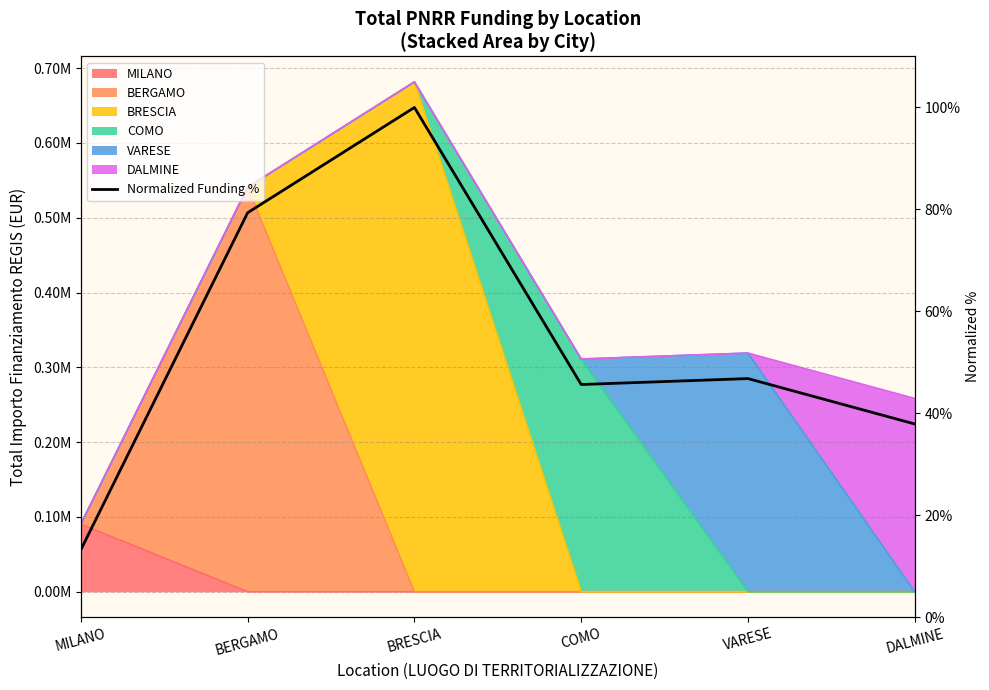

Reading left to right, what are all the values shown in this chart?

MILANO=13.2	BERGAMO=79.3	BRESCIA=100.0	COMO=45.7	VARESE=46.8	DALMINE=37.9